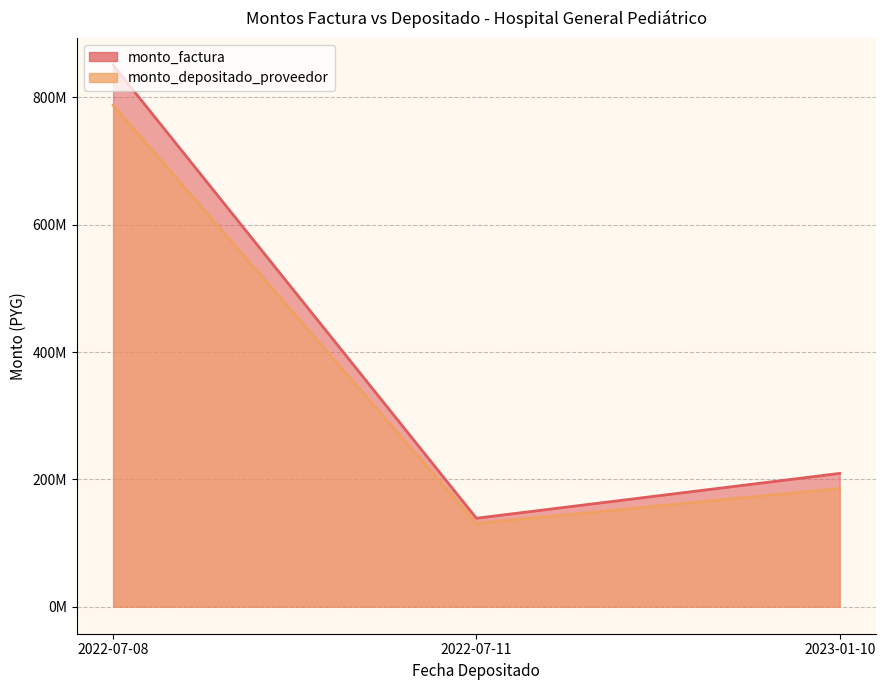

What are all the series names shown in the legend?

monto_factura, monto_depositado_proveedor